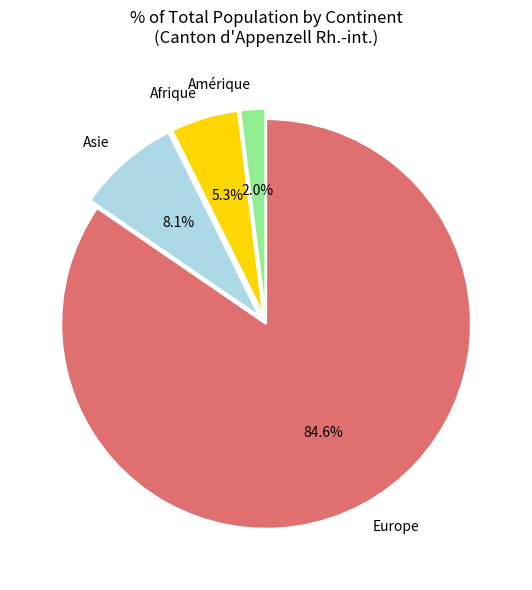

To the nearest percent, what is the difference between the largest and smallest slice percentages?

83%